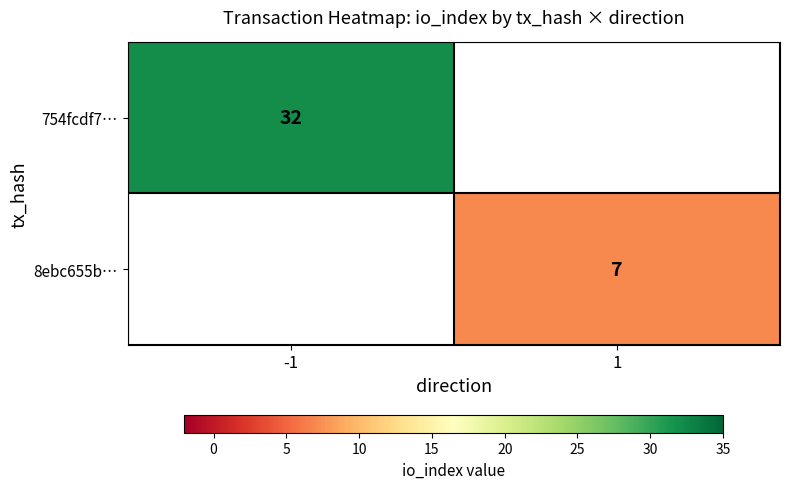

The value of 754fcdf7… at -1 is 32. True or false?

True